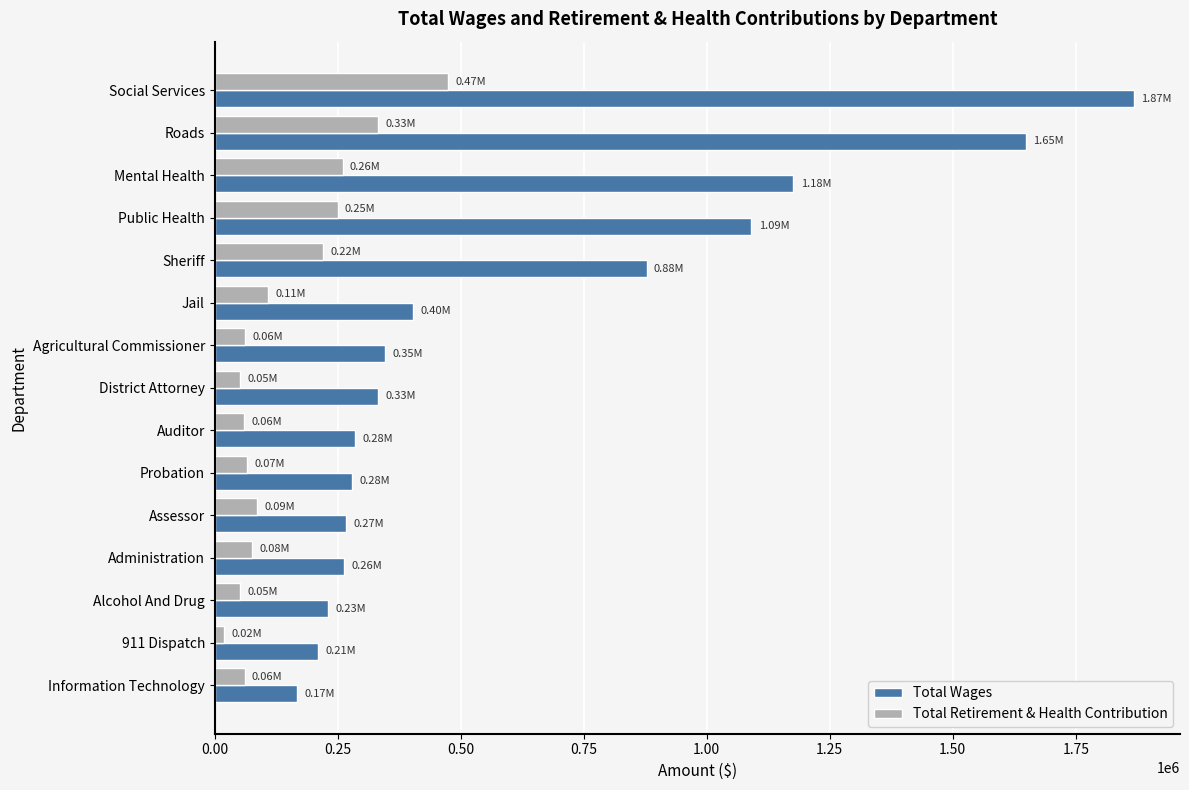

List the series in order of their peak value, highest first.

Total Wages, Total Retirement & Health Contribution